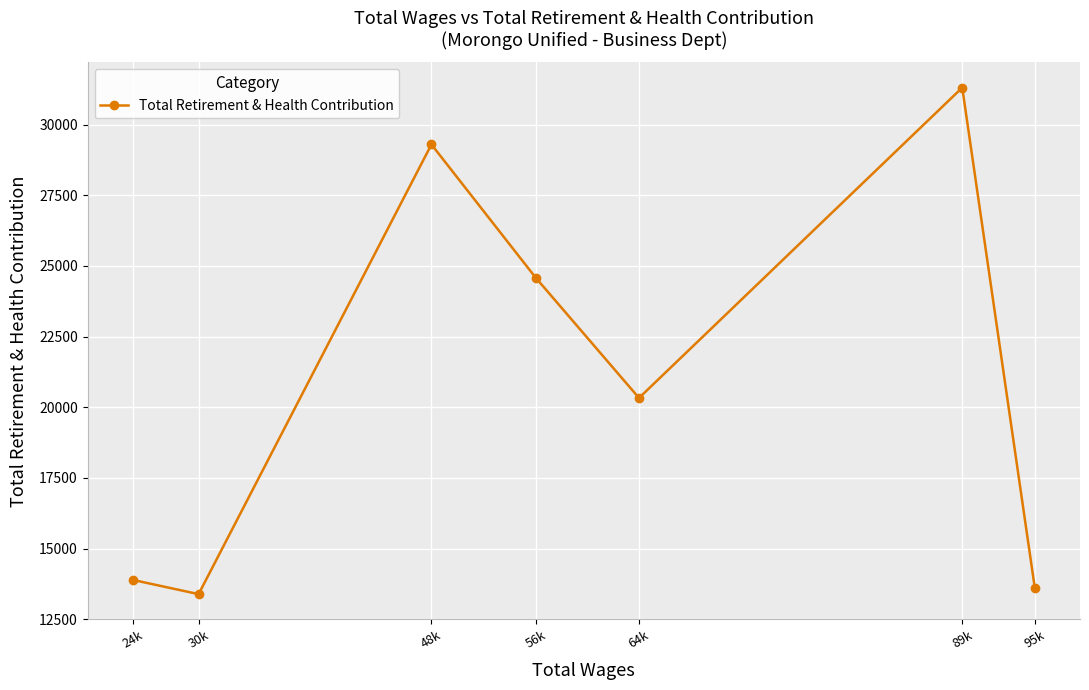

How many points are higher than both their immediate neighbors (excluding endpoints)?

2